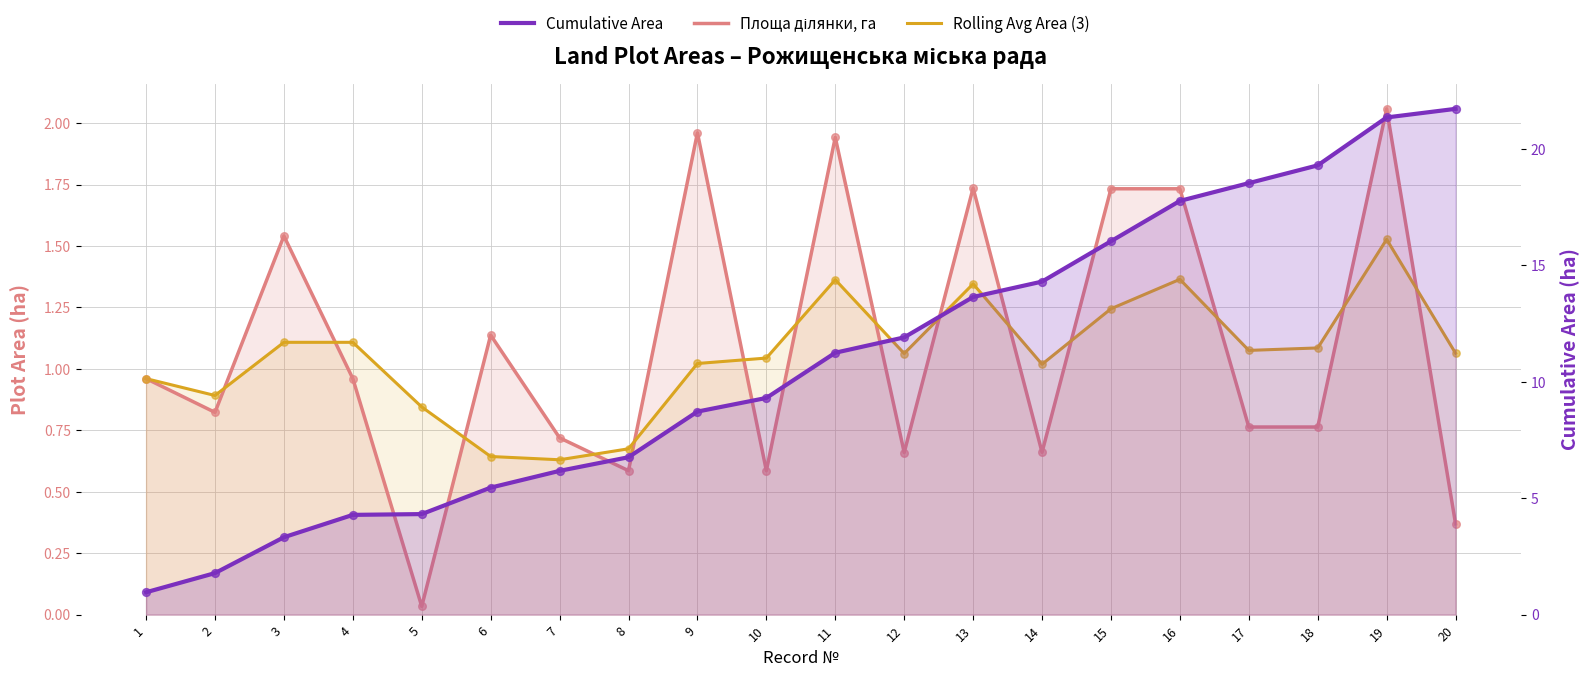

At how many categories does at least one series exceed 13?

8